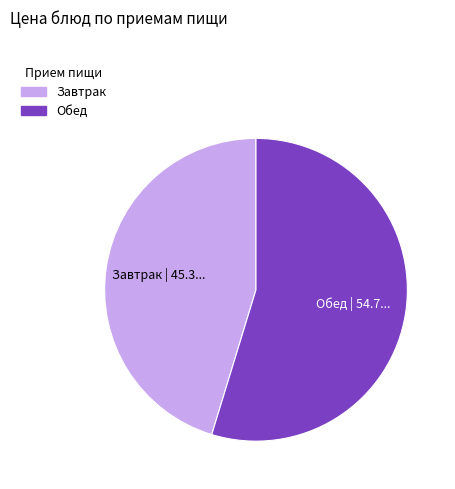

How many segments does this pie chart have?

2